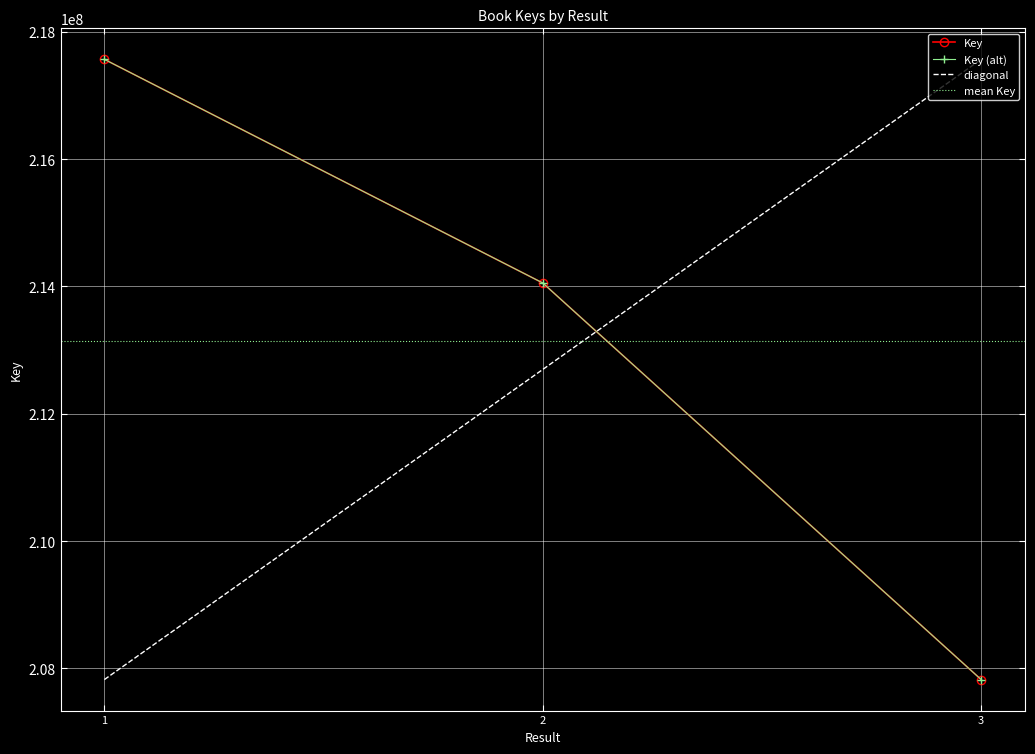

How many values exceed 214054615?

1